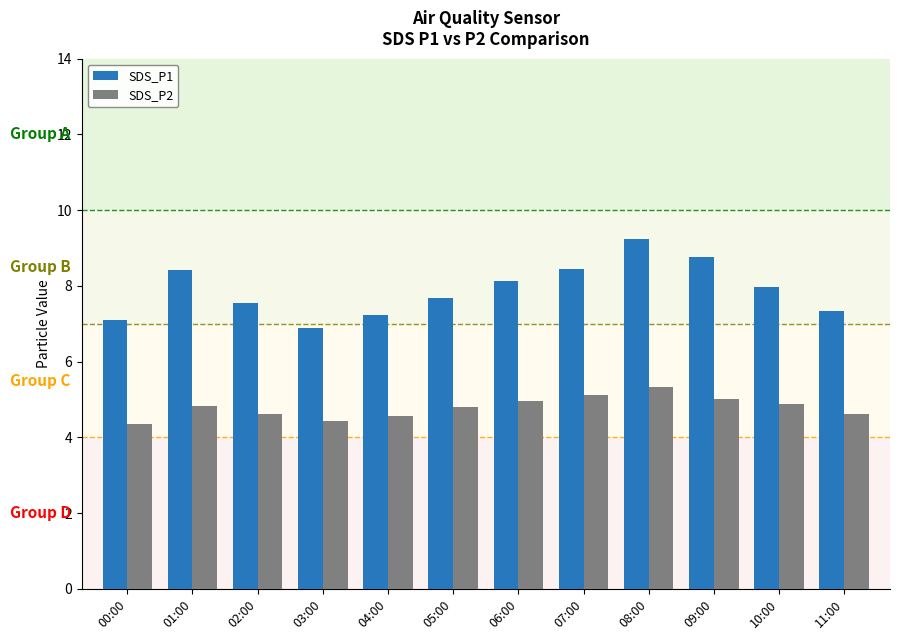

Rank the series by their maximum value, from highest to lowest.

SDS_P1, SDS_P2